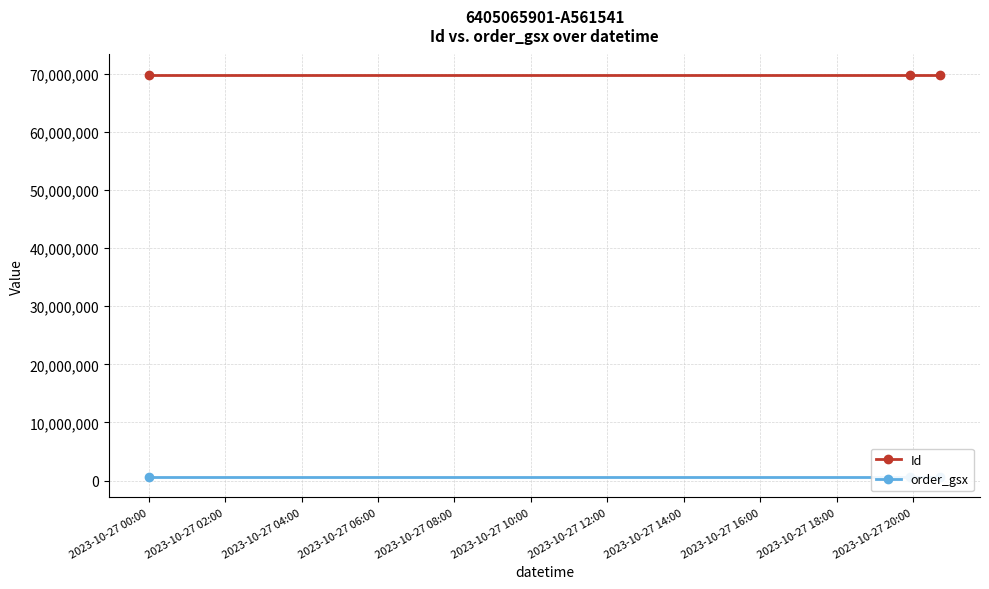

What is the value of the Id point at the 3rd from the left?

69878077